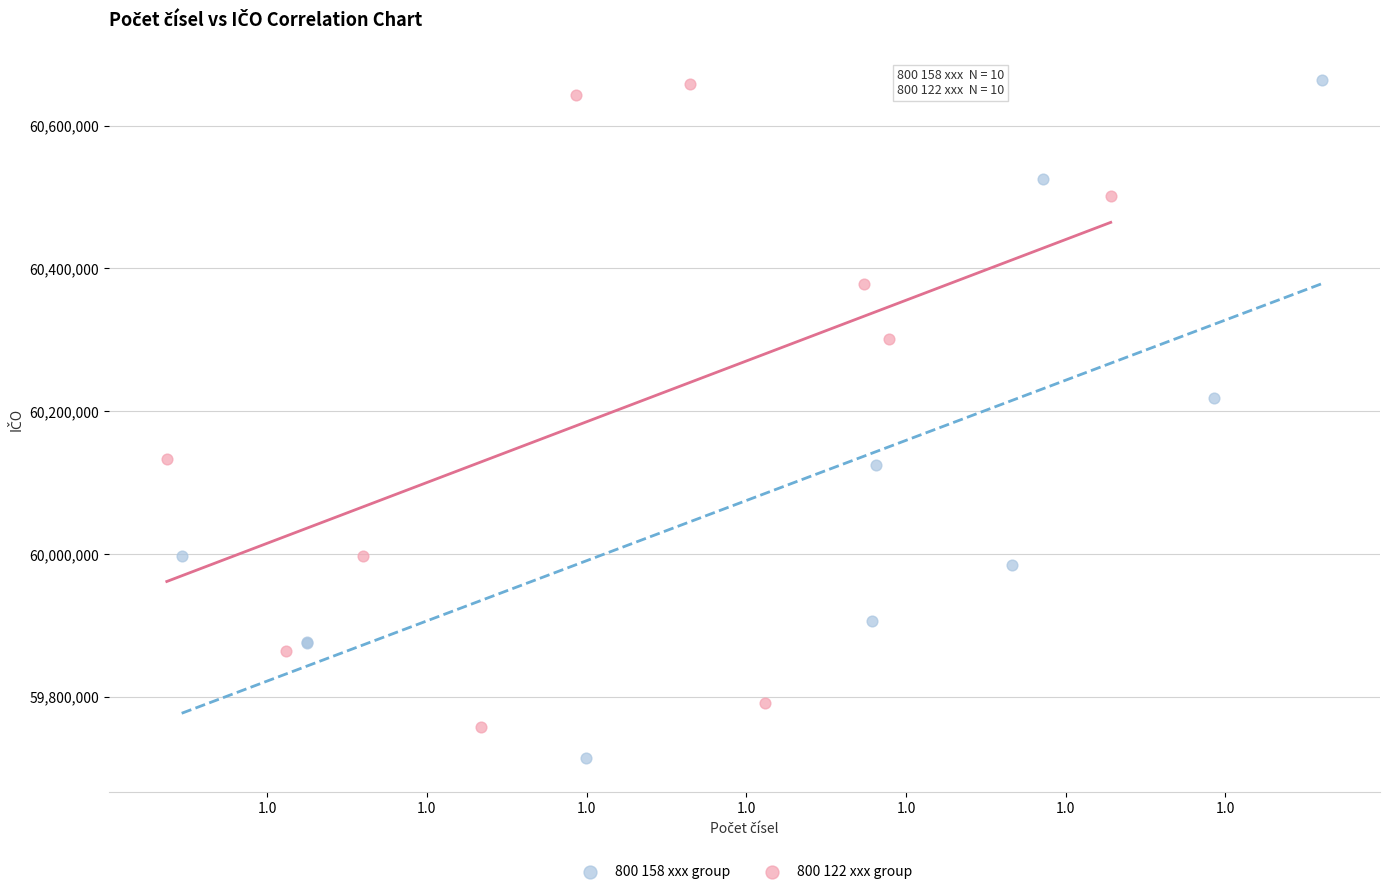

Which series contains the lowest Y value?

800 158 xxx group